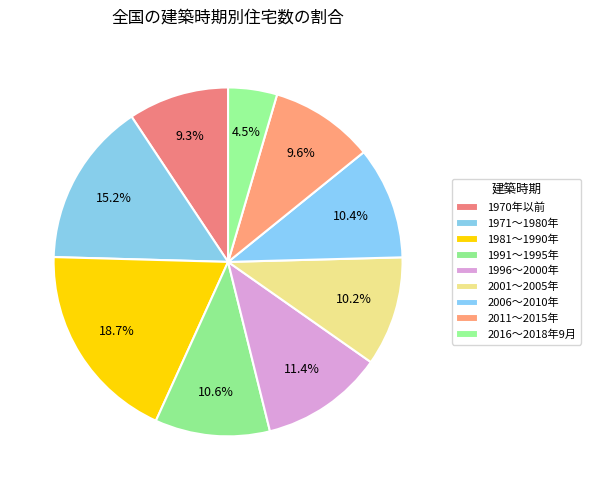

Is it true that 2016～2018年9月 is 5% of the pie?

True